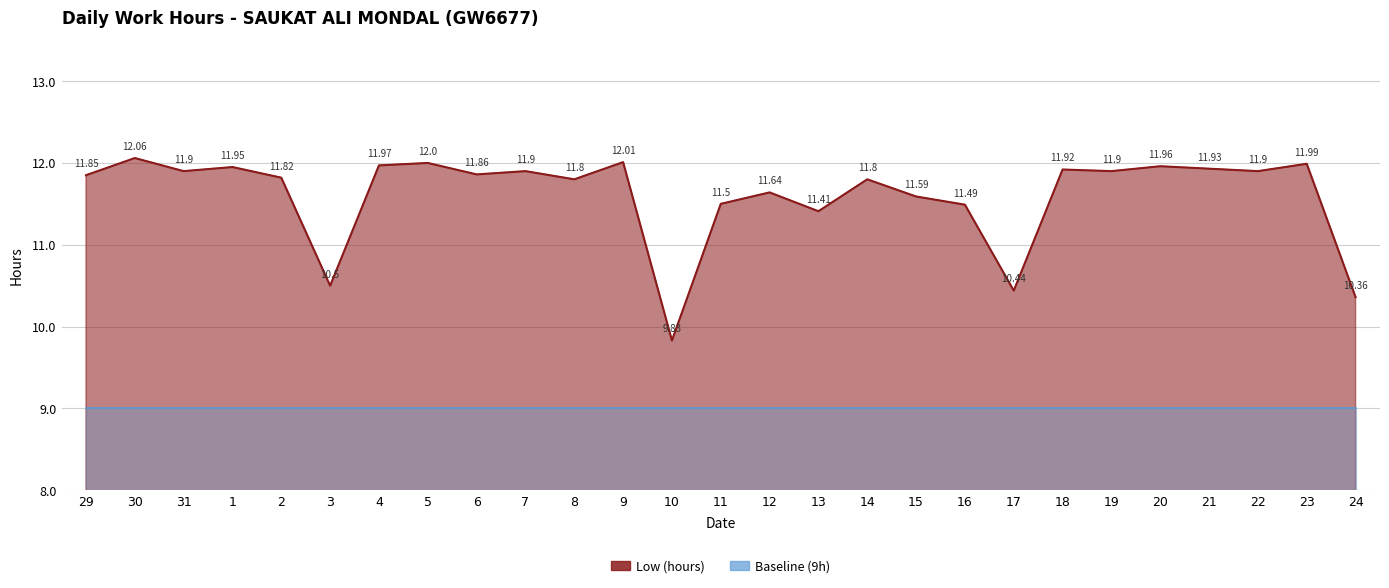

True or false: the data shows 7.4 at 21.

False